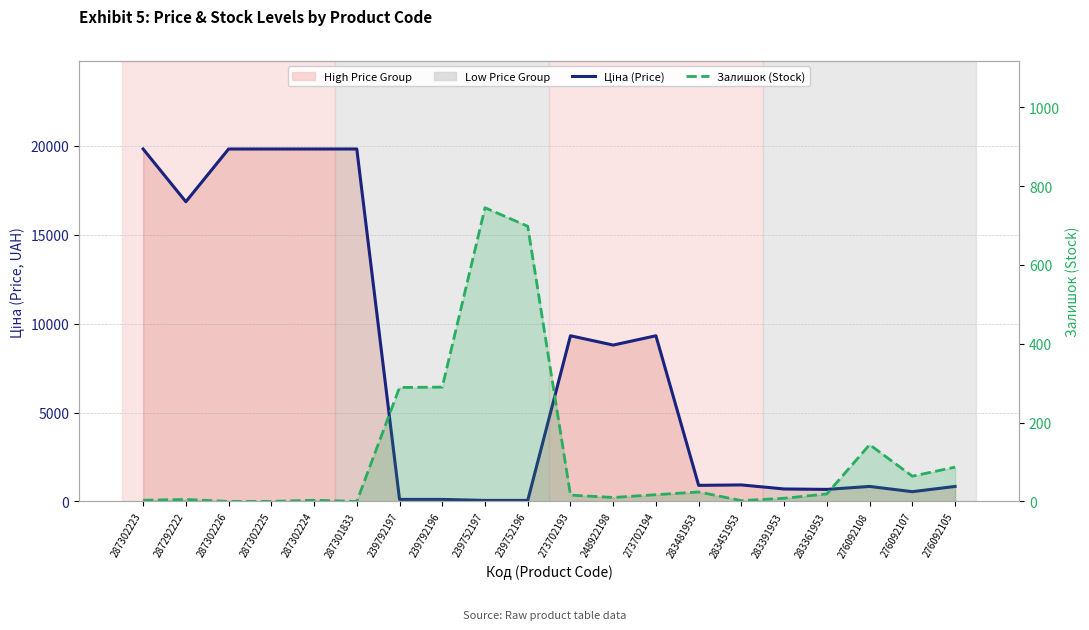

What is the difference between the highest and lowest values at 239792196?

176.7